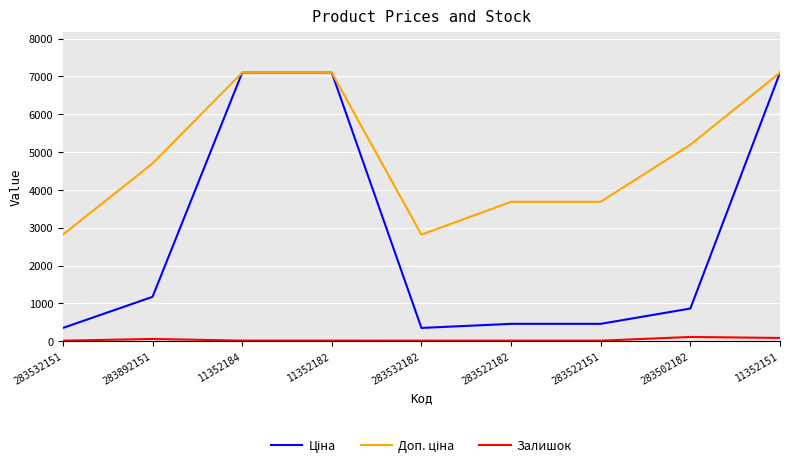

True or false: Залишок has a value of 16.0 at 283532182.

True